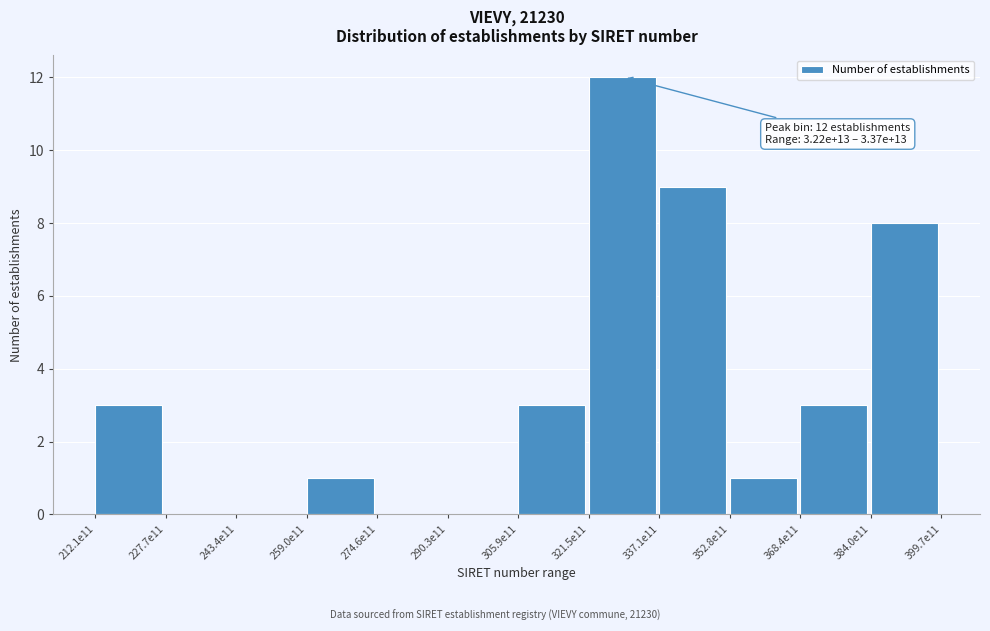

Reading right to left, what are all the values shown in this chart?

384.0e11=8	368.4e11=3	352.8e11=1	337.1e11=9	321.5e11=12	305.9e11=3	290.3e11=0	274.6e11=0	259.0e11=1	243.4e11=0	227.7e11=0	212.1e11=3